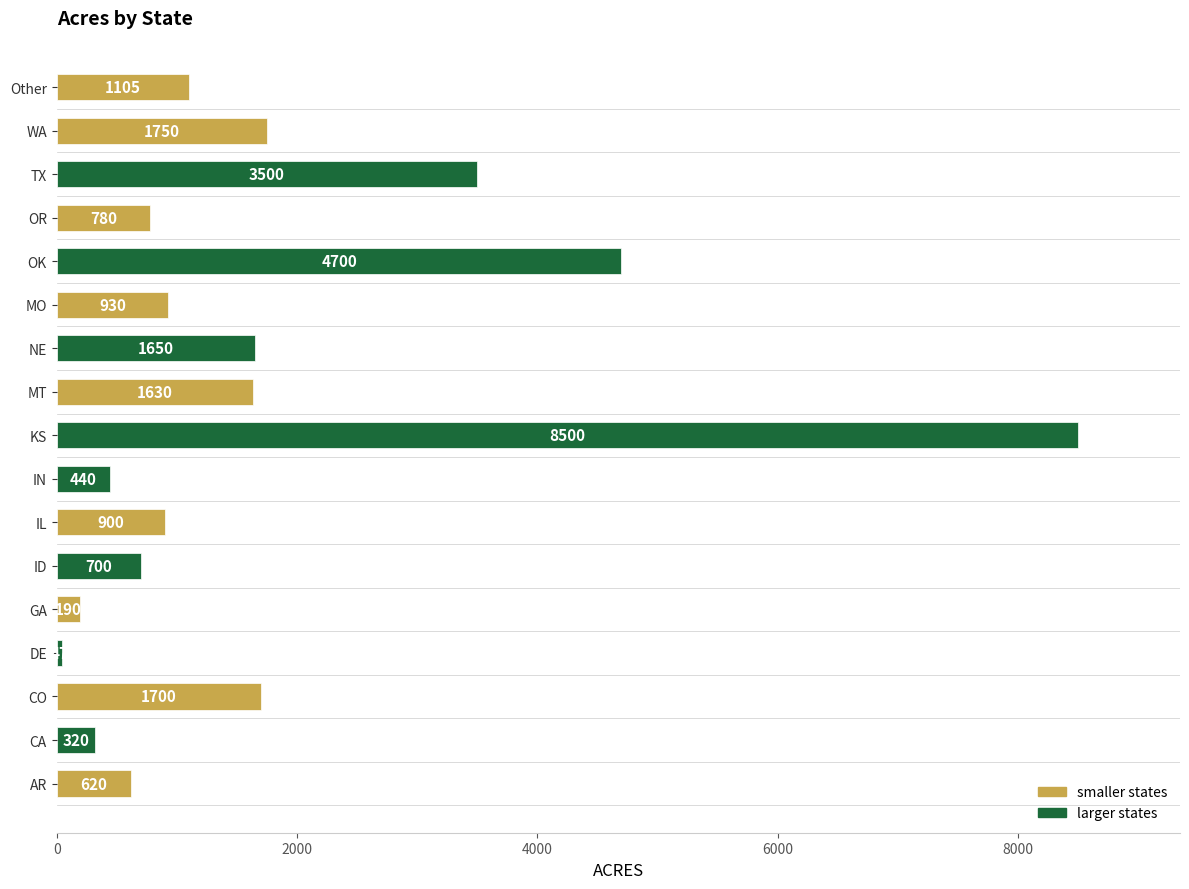

True or false: the data shows 5178 at TX.

False